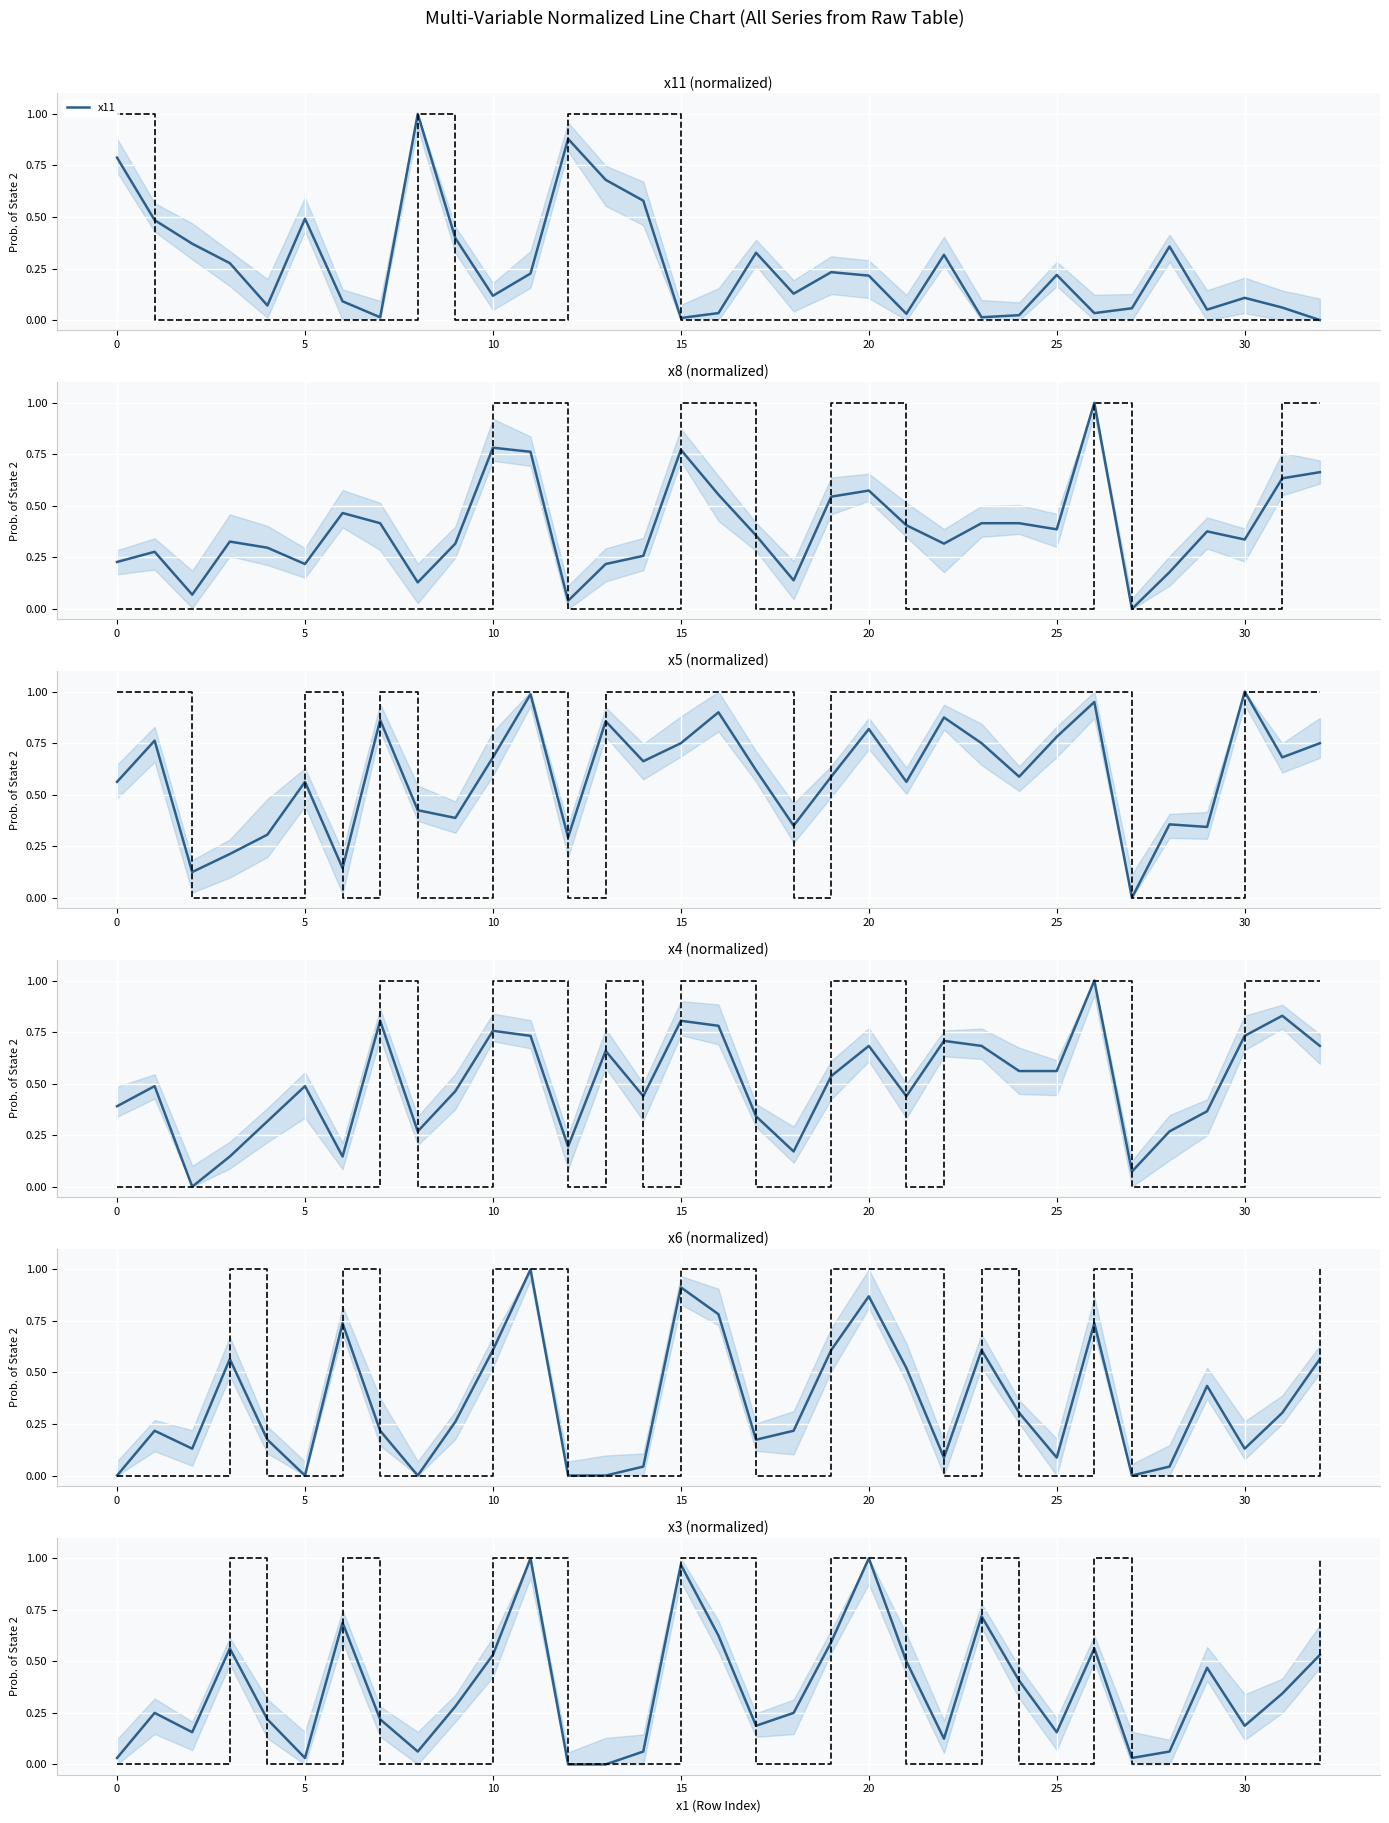

Which has a higher value, 20 or 18?

20